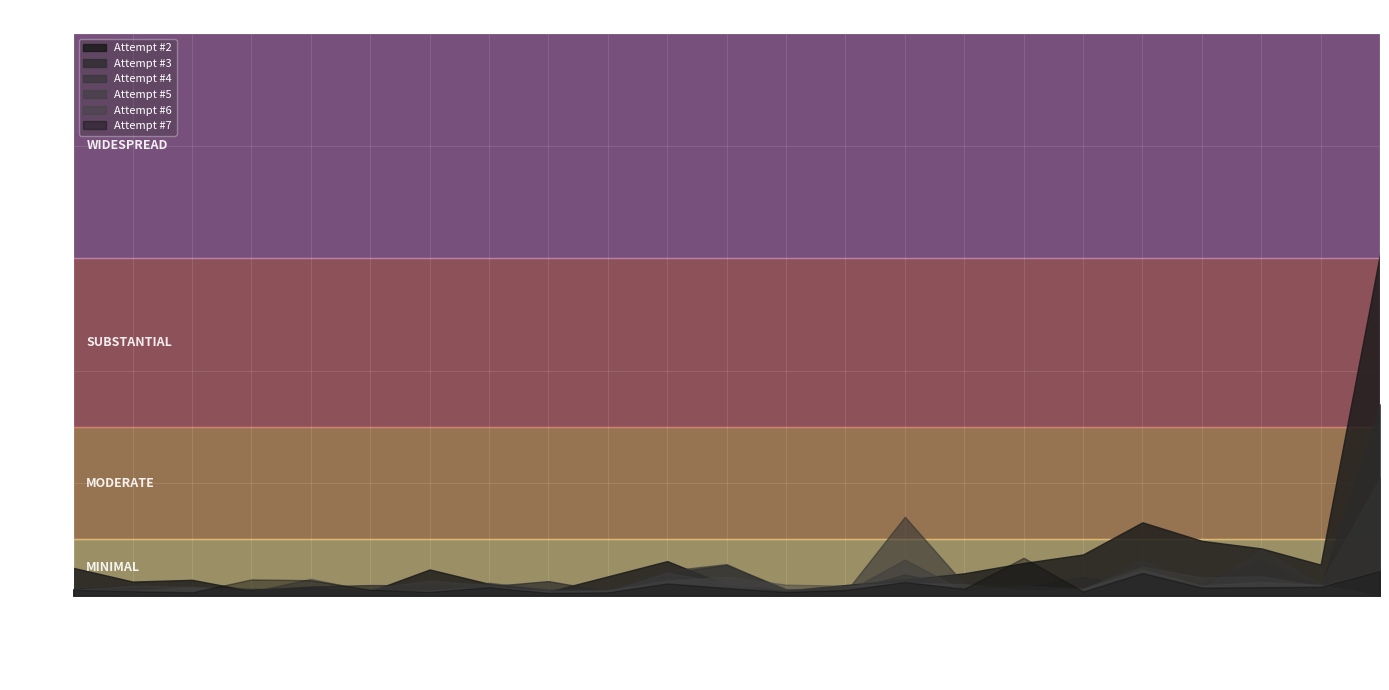

At how many categories does at least one series exceed 2248772?

1